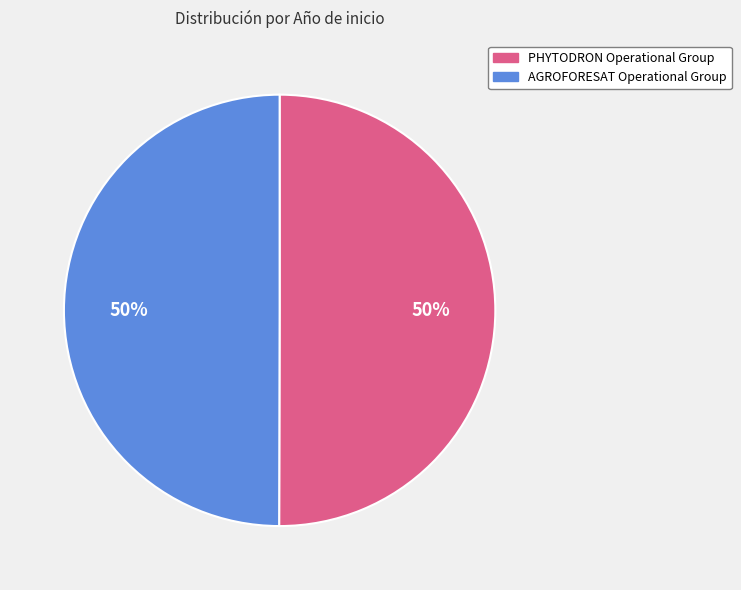

The PHYTODRON Operational Group slice represents 64% of the pie. True or false?

False